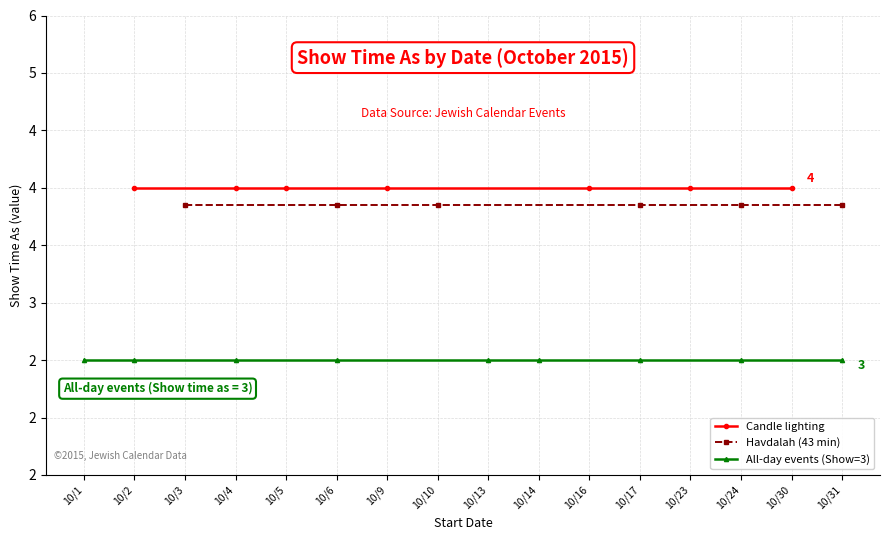

What is the total value across all series at 10/6?

11